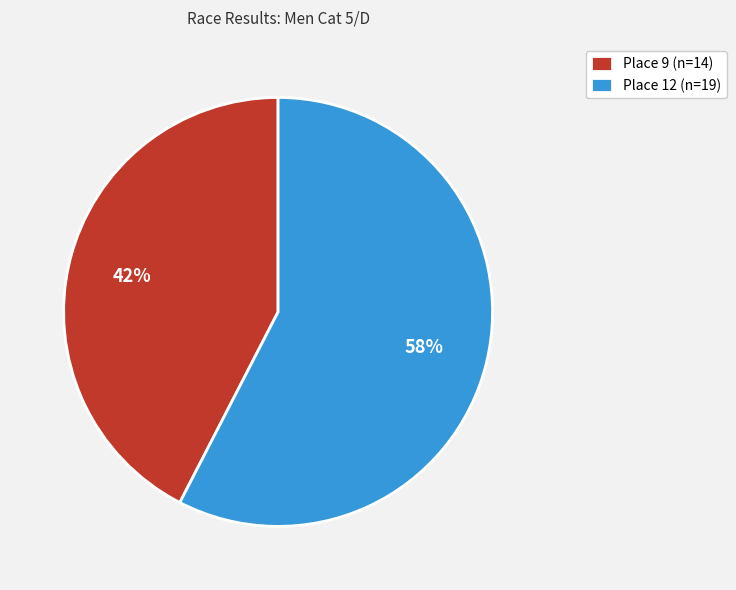

Approximately how many times larger is the value at Place 9 compared to Place 12?

0.7